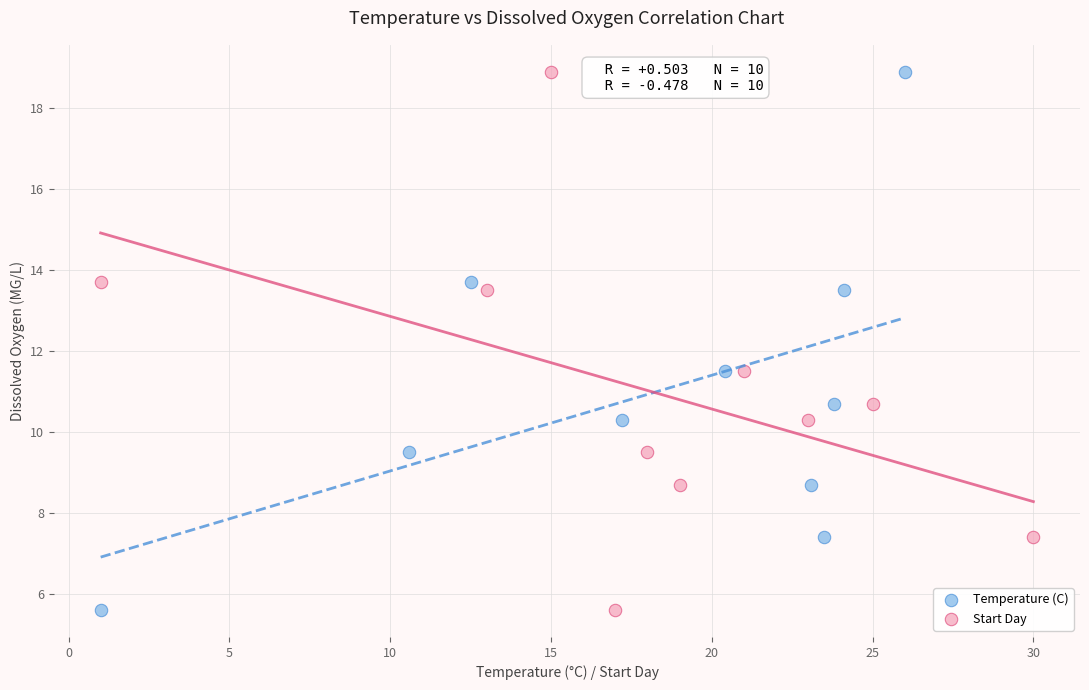

What are all the series names shown in the legend?

Temperature (C), Start Day